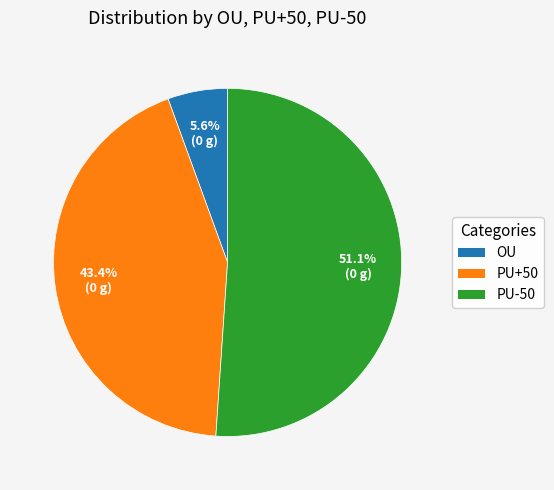

Is there any slice that represents more than half of the pie?

Yes